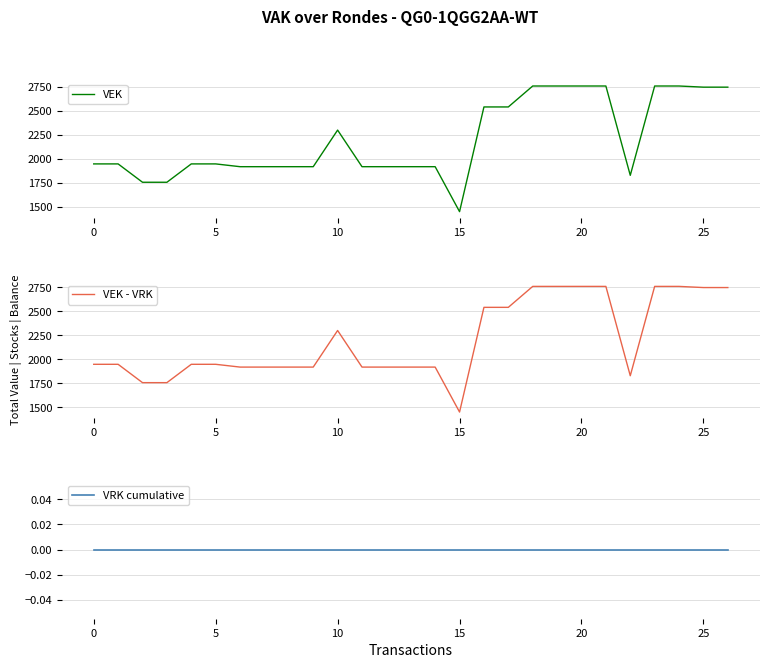

At which category does VEK - VRK reach its first local peak?

10